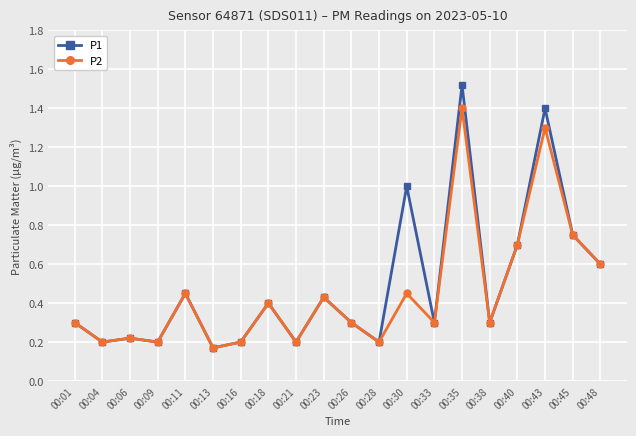

At which category is the sum across all series the highest?

00:35